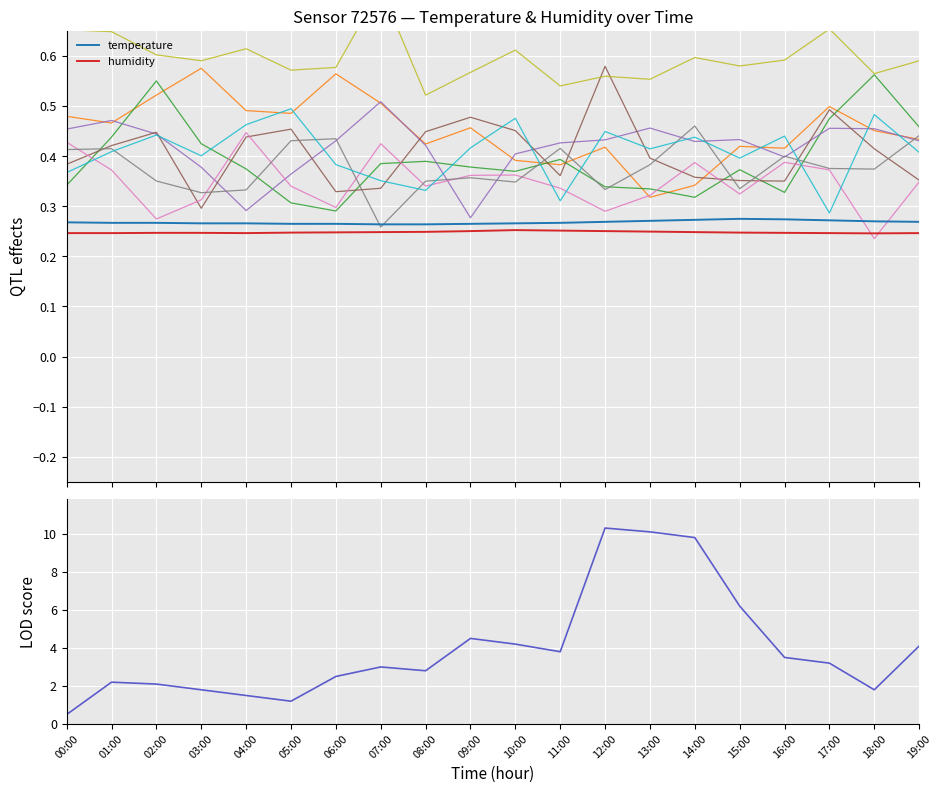

What value does the temperature series have at 09:00?

0.3